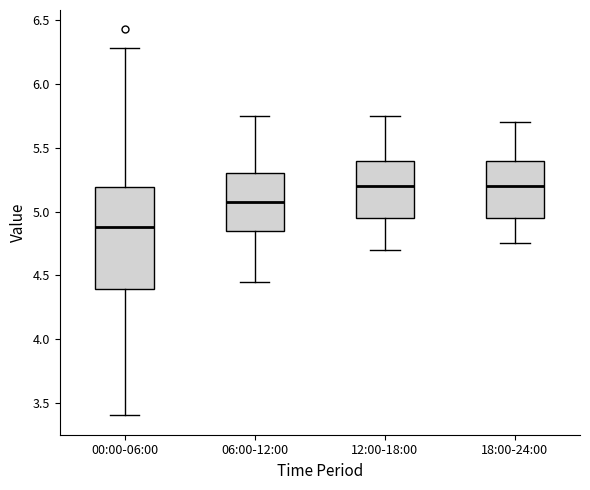

Reading left to right, transcribe this box plot: for each box, give where its median line is, the range the box spans, and where its two whiskers end, as read against the y-axis. The values are not printed on the chart, so give them approximately, as read against the axis.

00:00-06:00: median 4.90, box 4.40 to 5.20, whiskers 3.40 to 6.30
06:00-12:00: median 5.10, box 4.85 to 5.30, whiskers 4.45 to 5.75
12:00-18:00: median 5.20, box 4.95 to 5.40, whiskers 4.70 to 5.75
18:00-24:00: median 5.20, box 4.95 to 5.40, whiskers 4.75 to 5.70